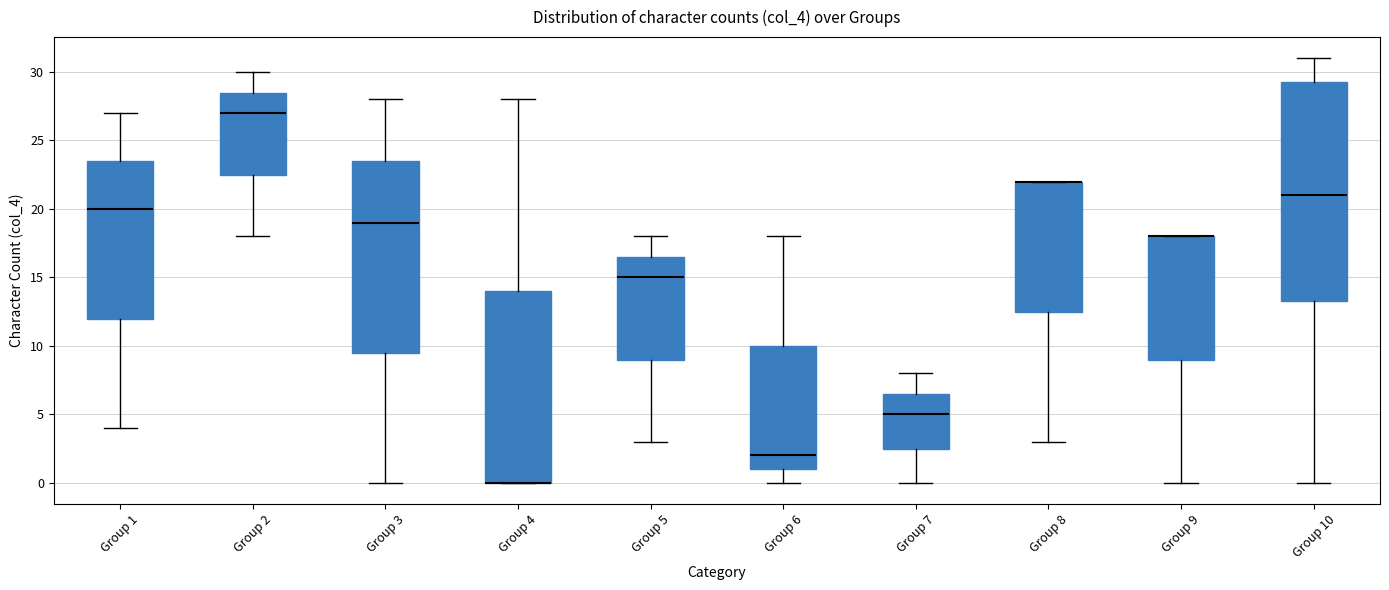

Where is the upper edge of the box for Group 3 on the y-axis? The values are not printed on the chart, so give them approximately, as read against the axis.

23.5